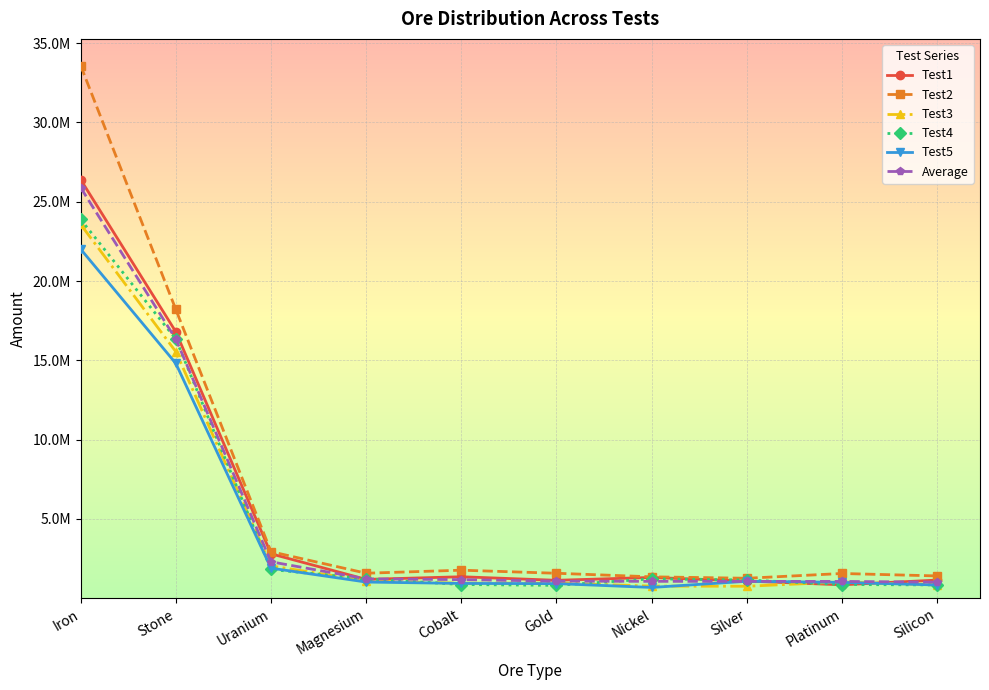

How many times do Test4 and Average cross each other?

4